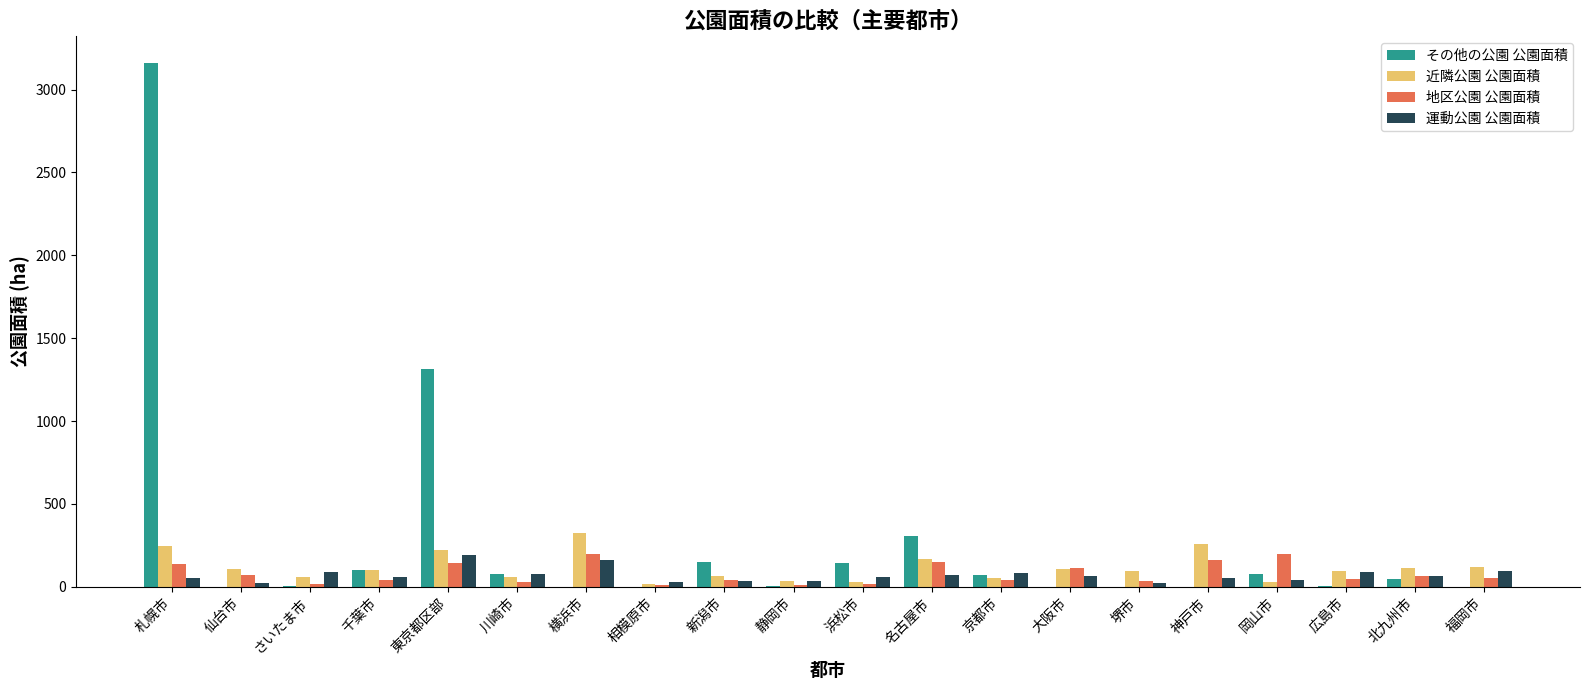

Which label corresponds to the largest value in the chart?

札幌市